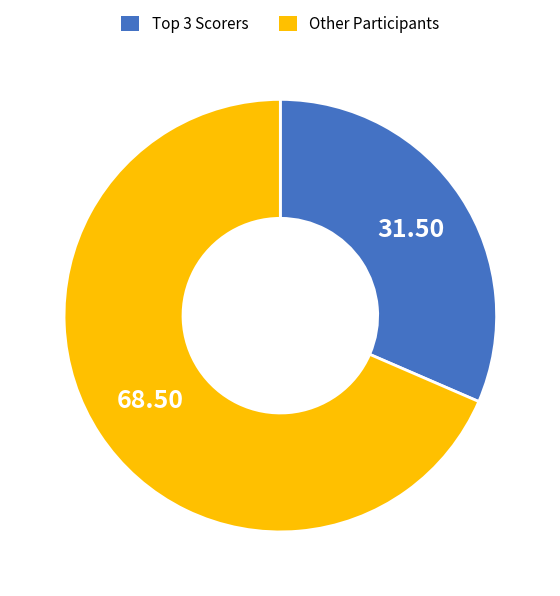

How many segments does this pie chart have?

2